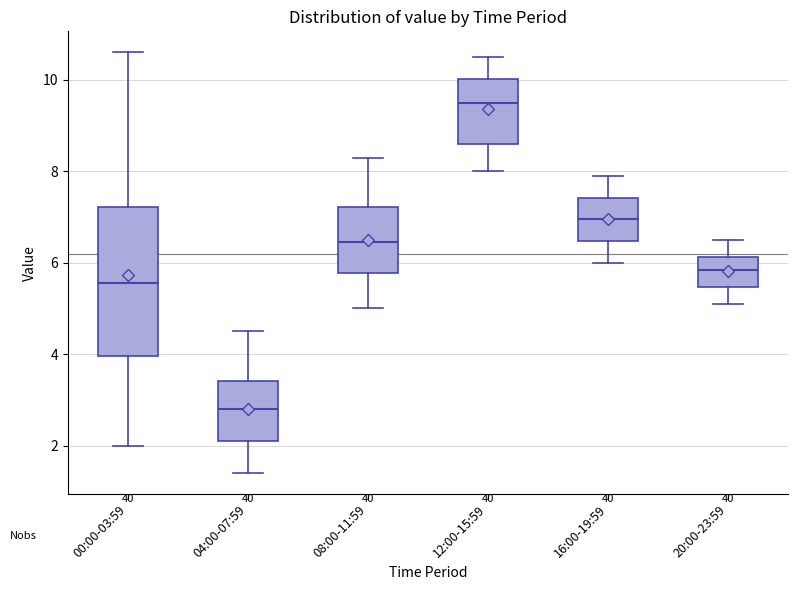

Reading left to right, transcribe this box plot: for each box, give where its median line is, the range the box spans, and where its two whiskers end, as read against the y-axis. The values are not printed on the chart, so give them approximately, as read against the axis.

00:00-03:59: median 5.6, box 4.0 to 7.2, whiskers 2.0 to 10.6
04:00-07:59: median 2.8, box 2.2 to 3.4, whiskers 1.4 to 4.6
08:00-11:59: median 6.4, box 5.8 to 7.2, whiskers 5.0 to 8.4
12:00-15:59: median 9.6, box 8.6 to 10.0, whiskers 8.0 to 10.6
16:00-19:59: median 7.0, box 6.4 to 7.4, whiskers 6.0 to 8.0
20:00-23:59: median 5.8, box 5.4 to 6.2, whiskers 5.2 to 6.6